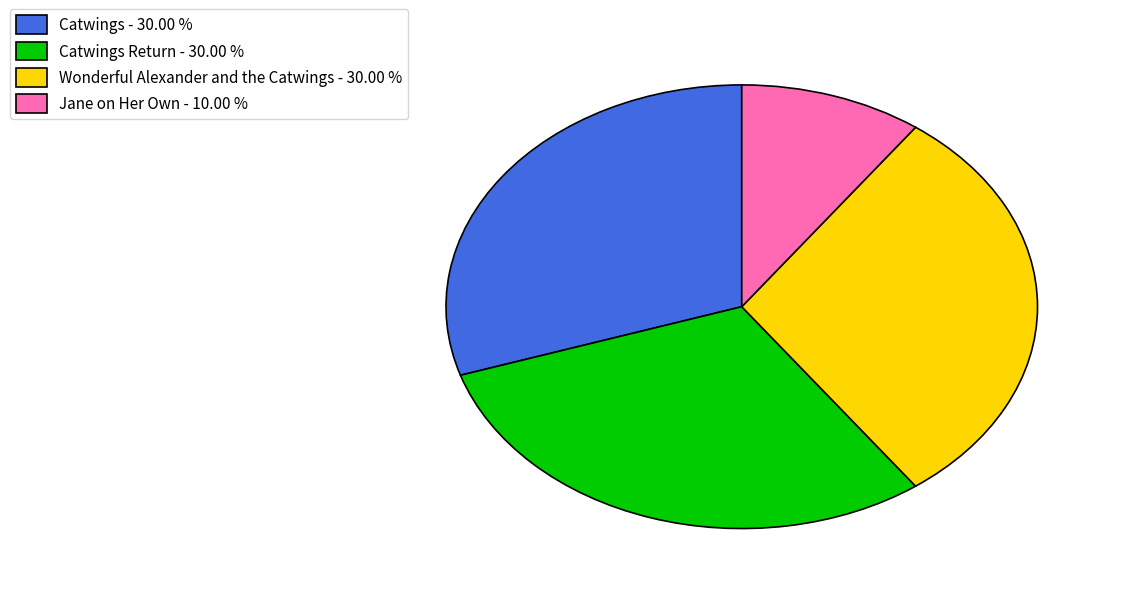

Which category has the smallest portion of the pie?

Jane on Her Own - 10.00 %